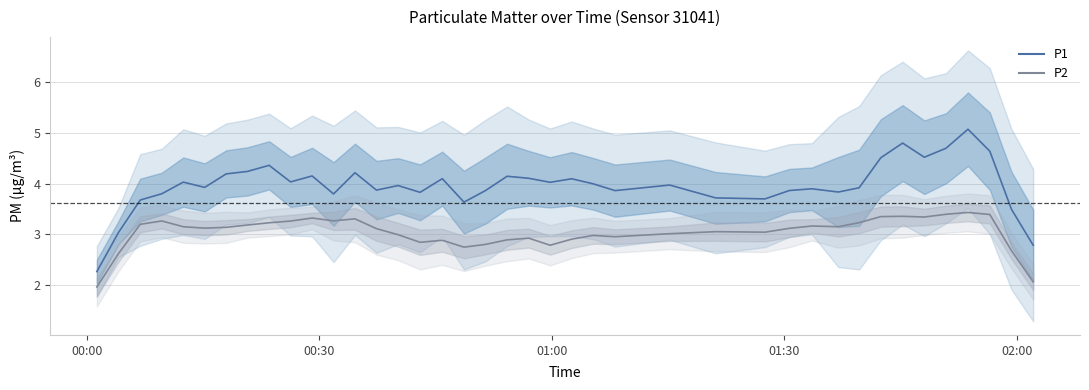

How many categories are shown in the chart?

40